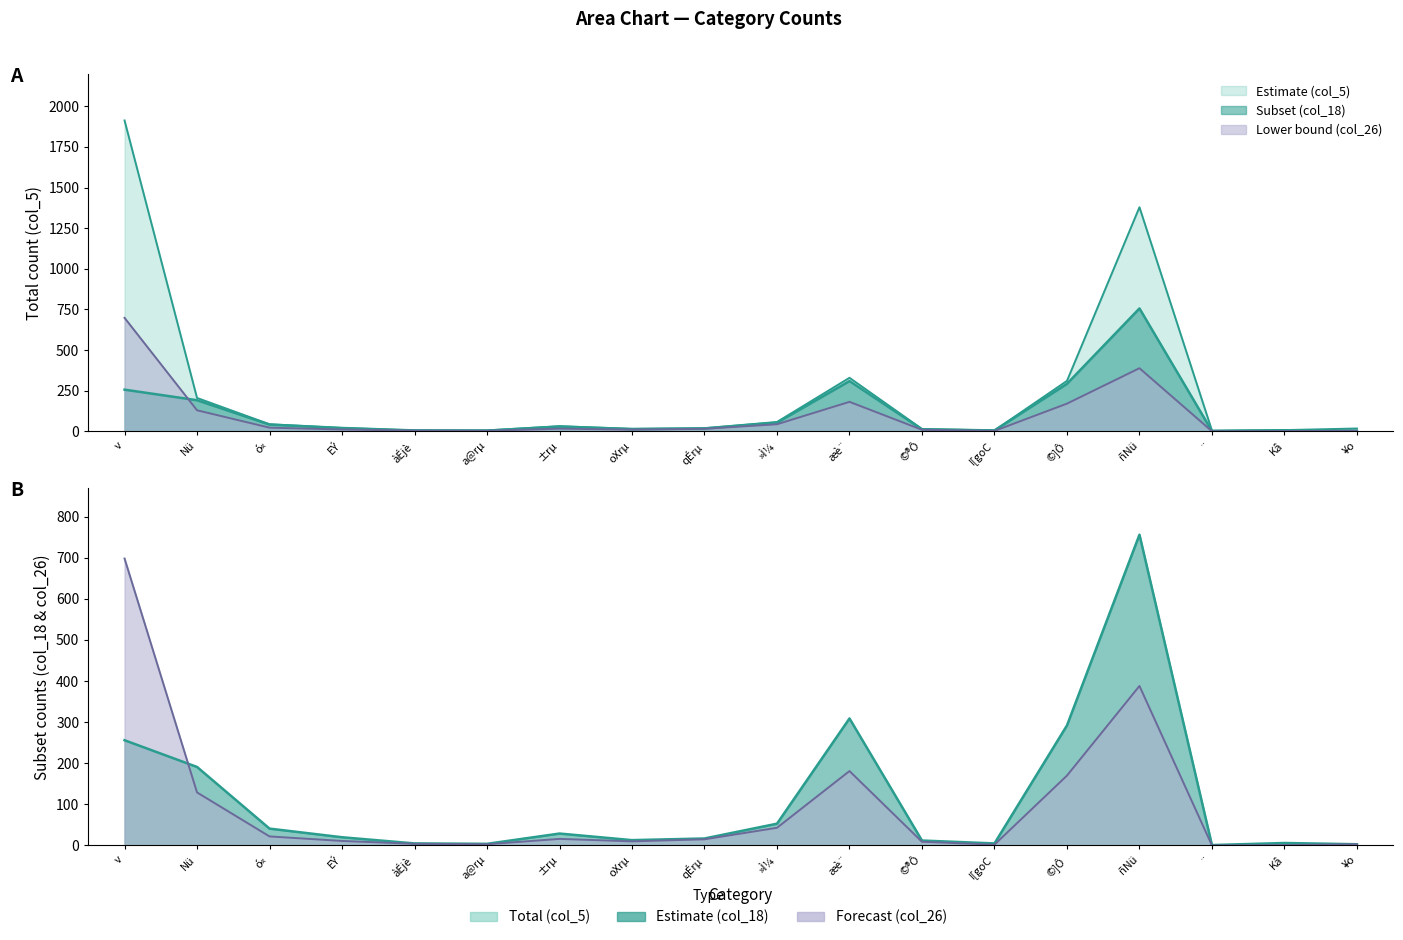

True or false: col_26 and col_5 intersect in this chart.

False